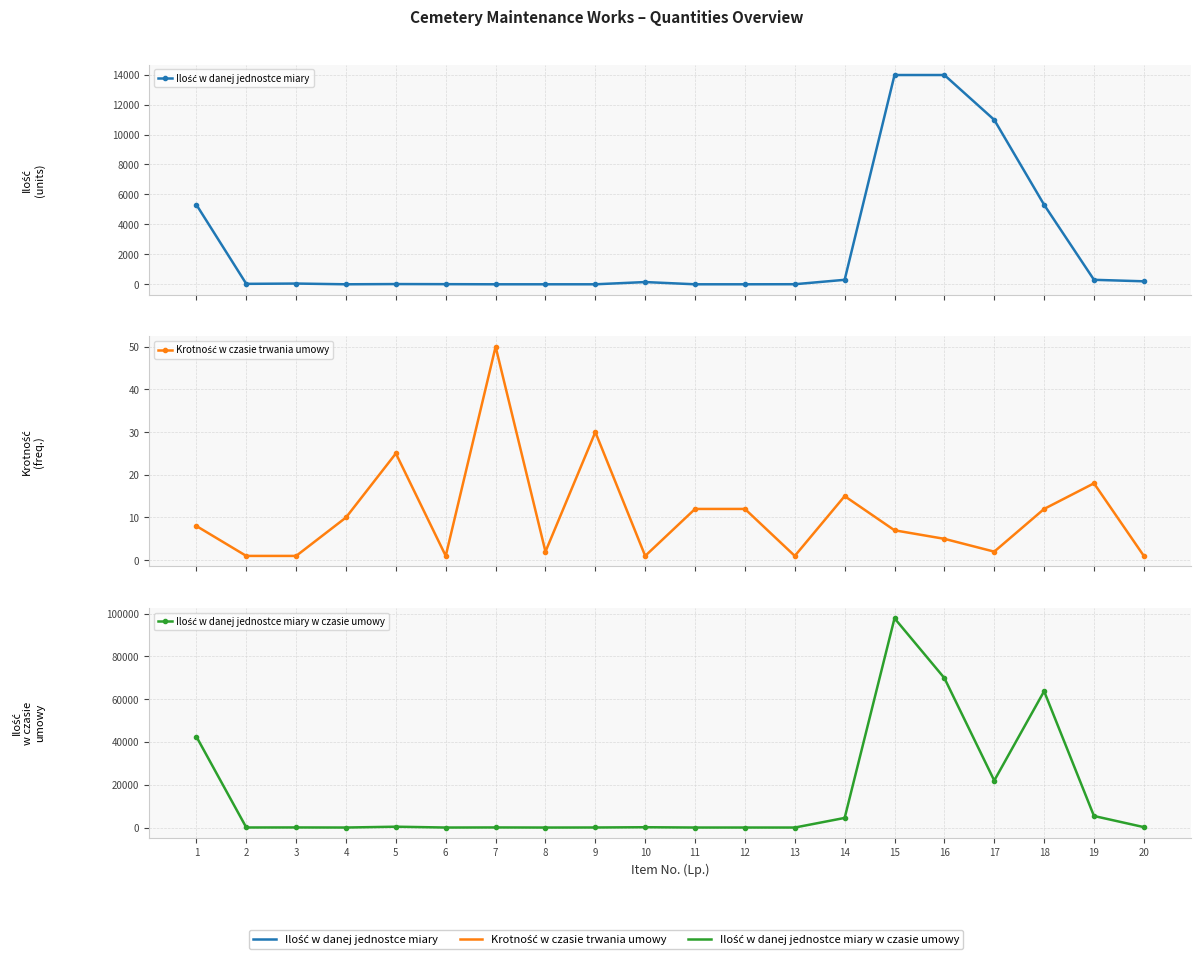

Reading left to right, transcribe all the data shown in this chart.

Ilość w danej jednostce miary: 1=5310	2=30	3=50	4=1	5=16	6=9	7=1	8=1	9=1	10=150	11=1	12=1	13=5	14=300	15=13973	16=13973	17=10980	18=5310	19=300	20=200
Krotność w czasie trwania umowy: 1=8	2=1	3=1	4=10	5=25	6=1	7=50	8=2	9=30	10=1	11=12	12=12	13=1	14=15	15=7	16=5	17=2	18=12	19=18	20=1
Ilość w danej jednostce miary w czasie umowy: 1=42480	2=30	3=50	4=10	5=400	6=9	7=50	8=2	9=30	10=150	11=12	12=12	13=5	14=4500	15=97811	16=69865	17=21960	18=63720	19=5400	20=200